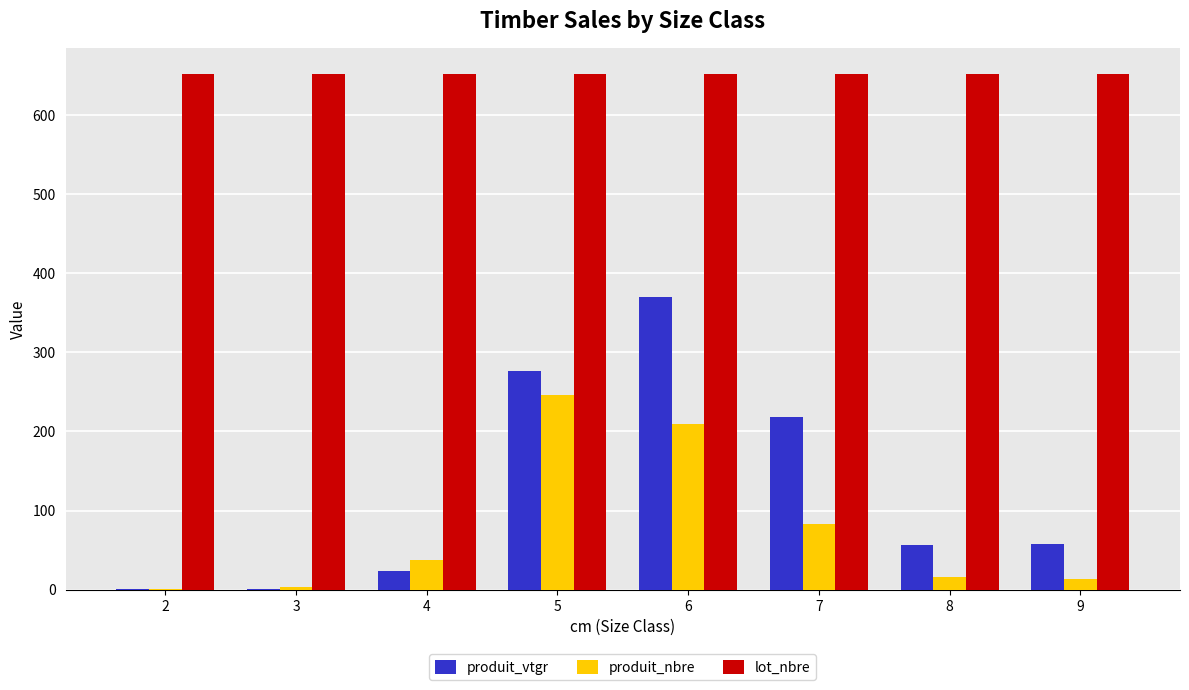

Is the value of produit_nbre at 3 greater than the value of produit_vtgr at 6?

No